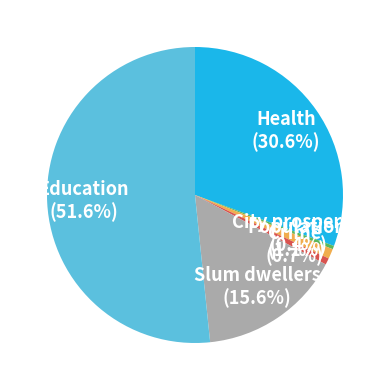

Which slice is the largest?

Education